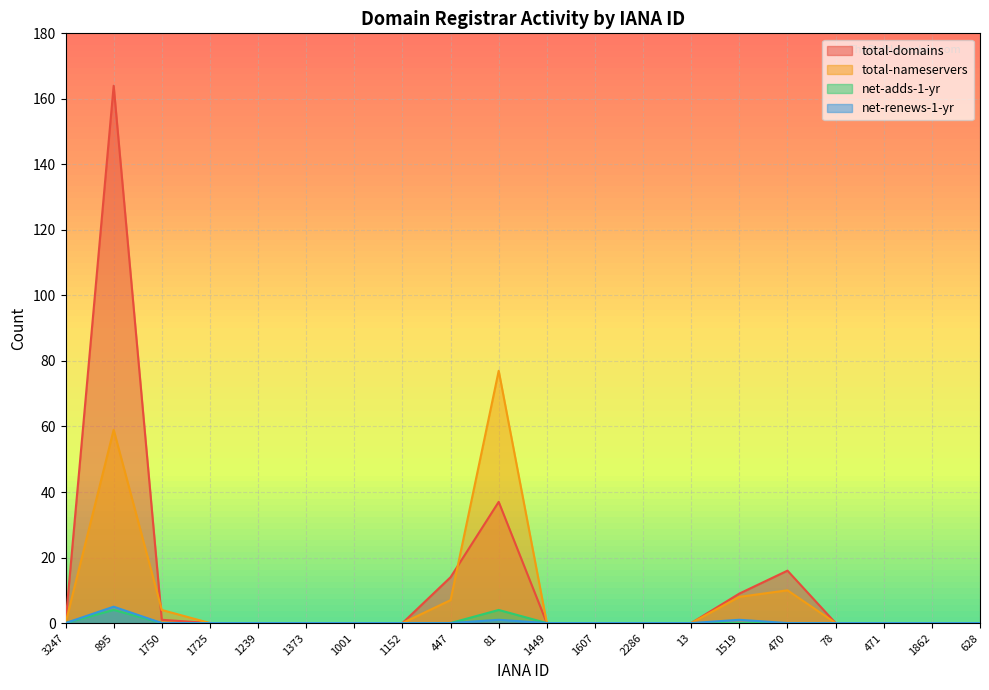

True or false: net-adds-1-yr has more than 1 interior local peaks.

True